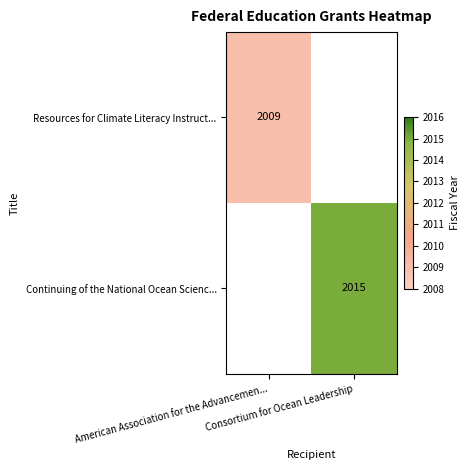

At how many categories does at least one series exceed 806?

2